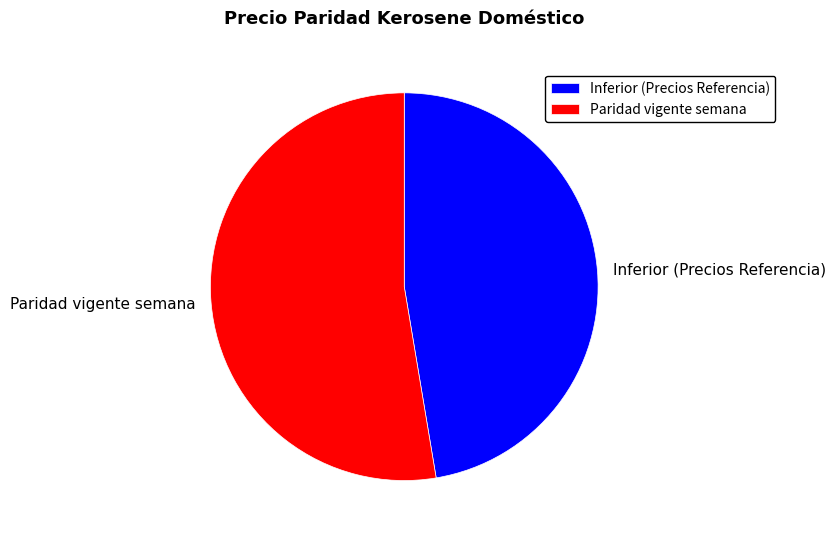

Is there a majority slice in this chart?

Yes